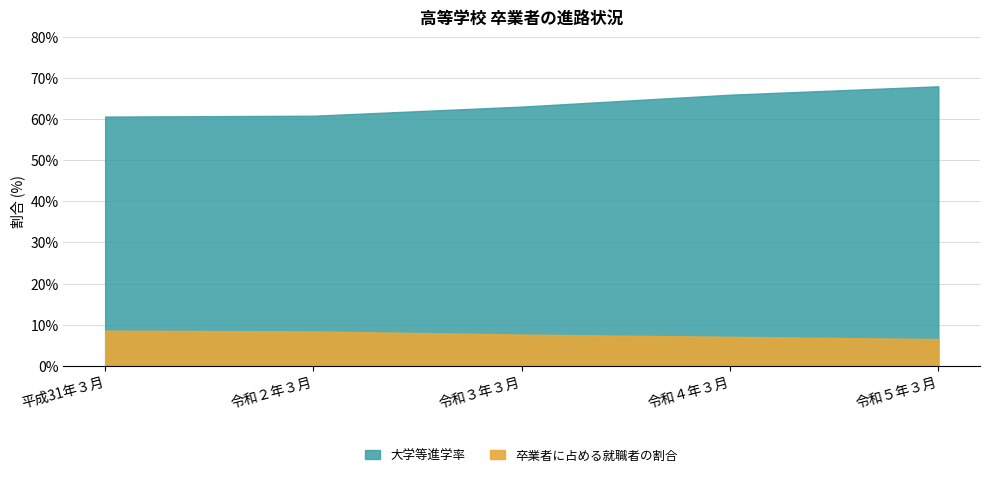

Count the number of data series in this chart.

2